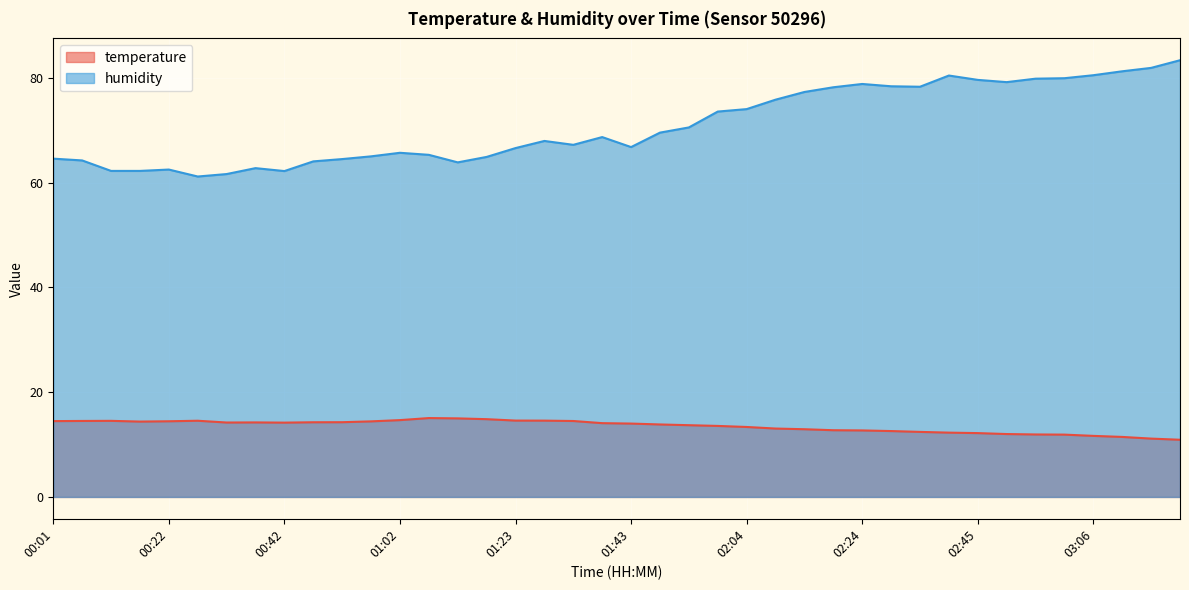

Which category has the highest value in the temperature series?

01:07